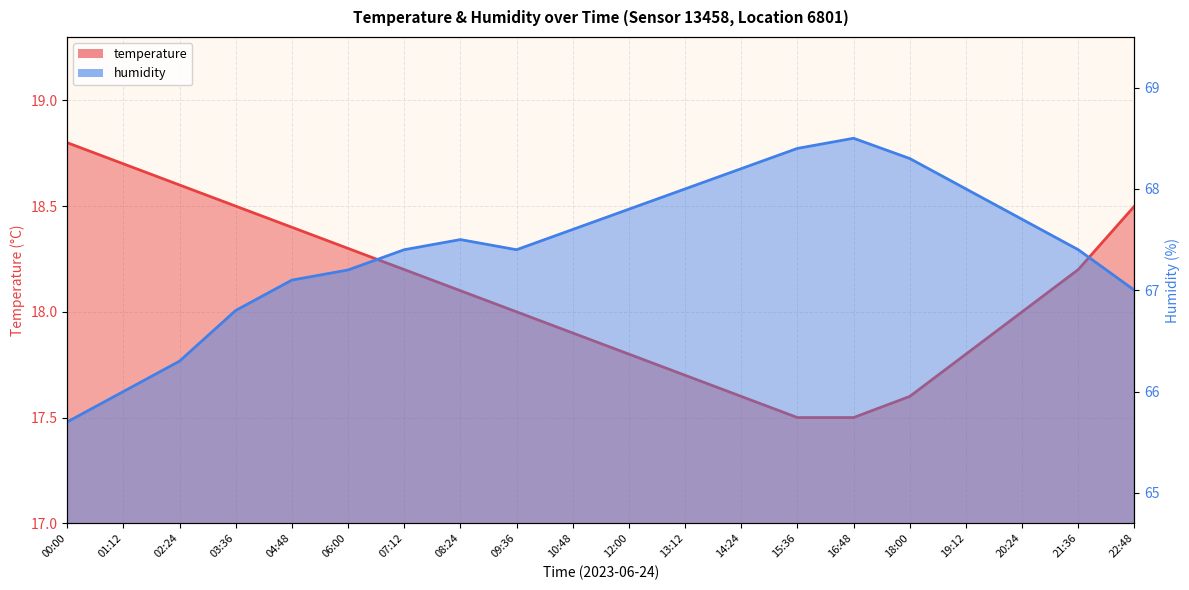

How many lines are shown in the chart?

2